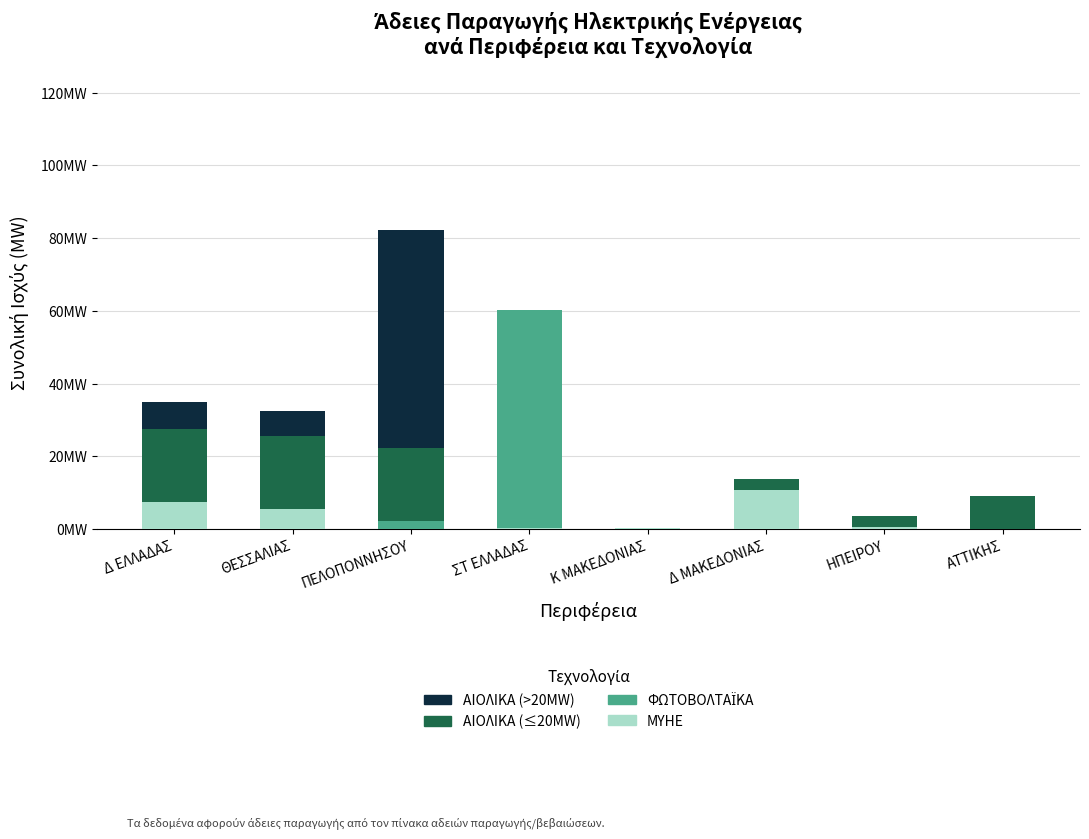

Are the bars horizontal?

No